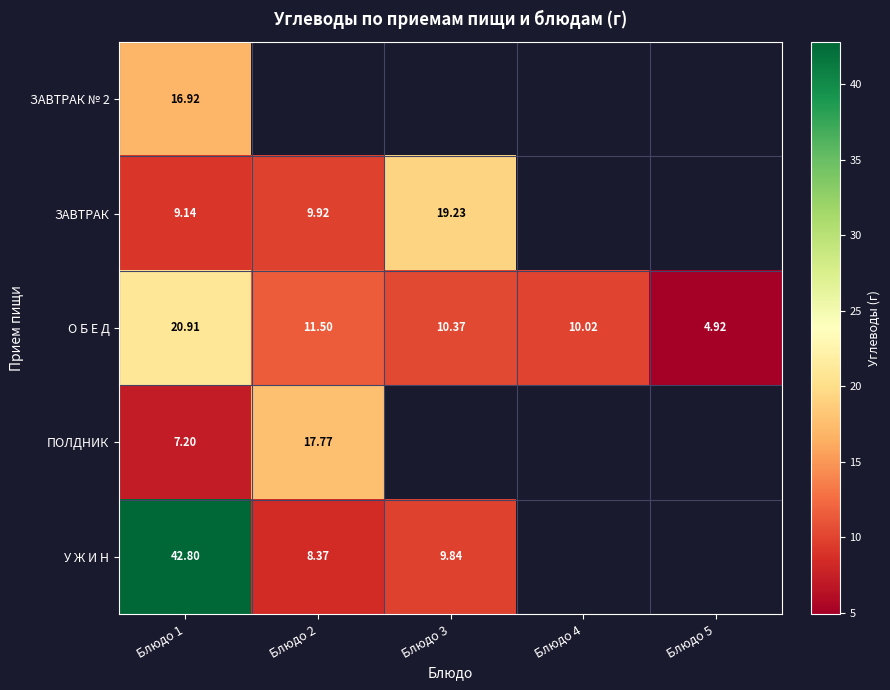

Is the value of ПОЛДНИК at Блюдо 1 greater than the value of О Б Е Д at Блюдо 4?

No